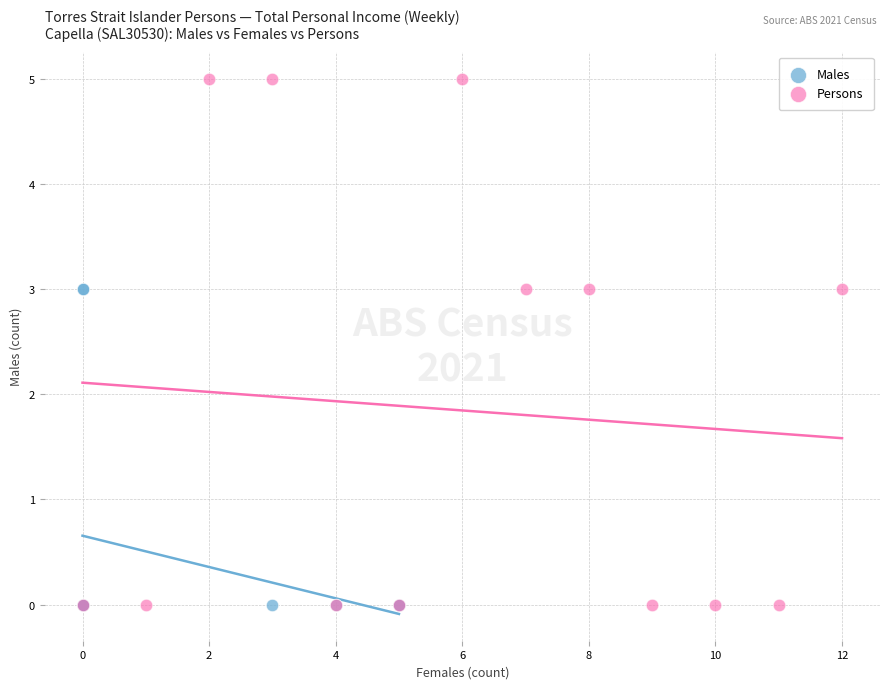

Which series reaches the maximum Y coordinate?

Persons